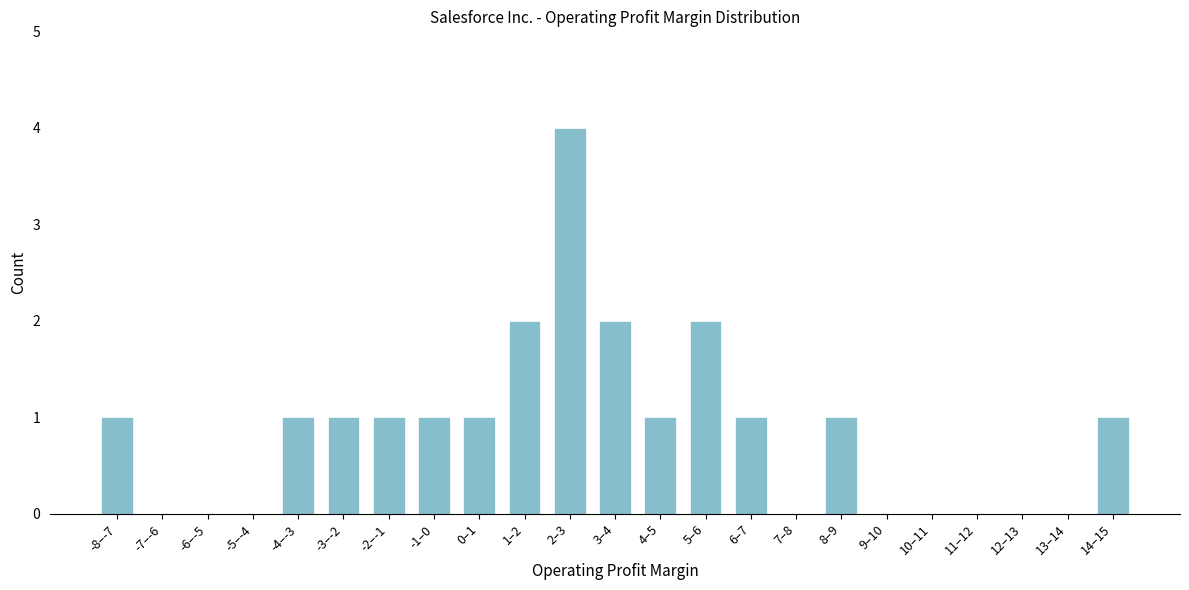

Reading left to right, transcribe all the data shown in this chart.

-8–-7=1	-7–-6=0	-6–-5=0	-5–-4=0	-4–-3=1	-3–-2=1	-2–-1=1	-1–0=1	0–1=1	1–2=2	2–3=4	3–4=2	4–5=1	5–6=2	6–7=1	7–8=0	8–9=1	9–10=0	10–11=0	11–12=0	12–13=0	13–14=0	14–15=1